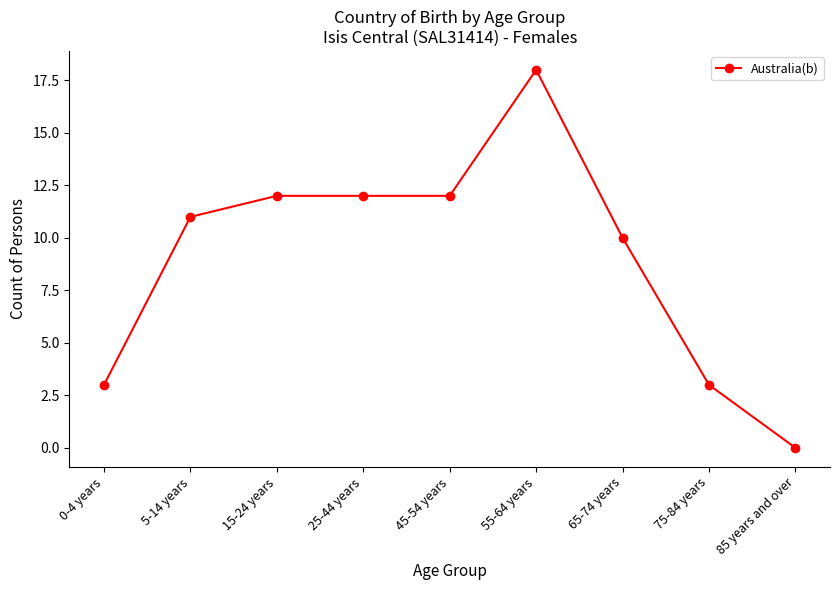

At which label is the value closest to 9?

65-74 years